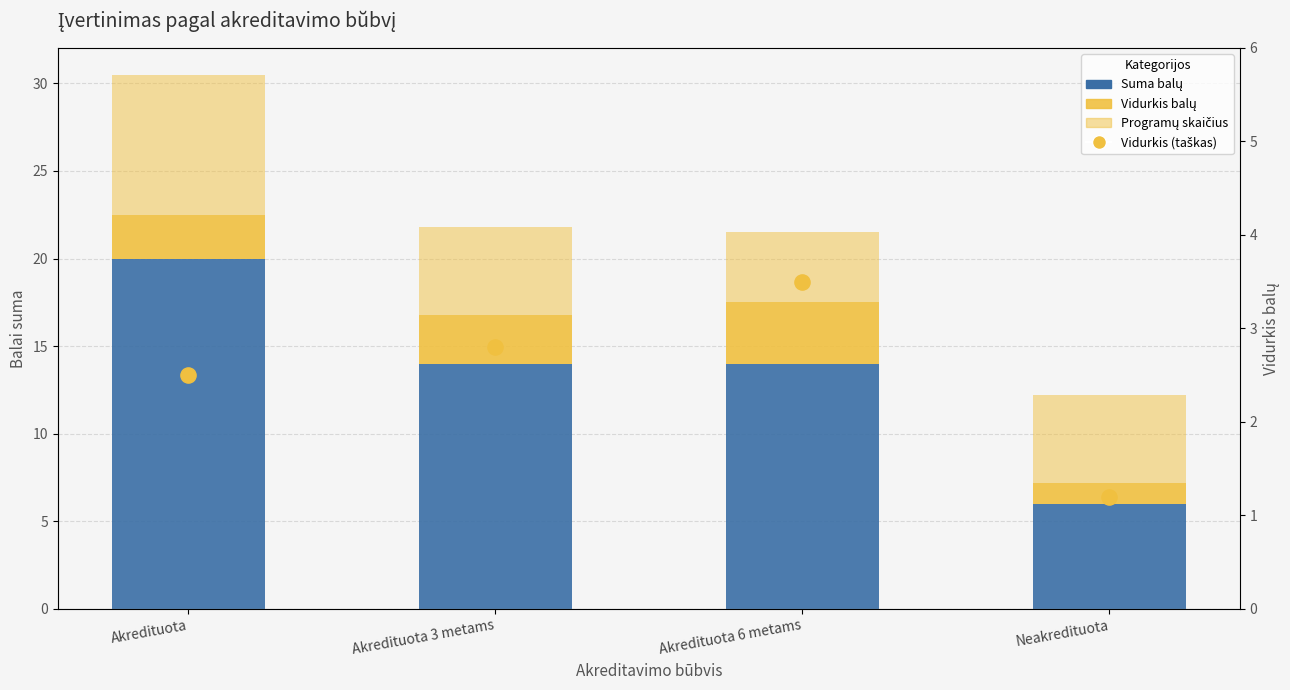

What is the total value across all series at Akredituota 3 metams?

24.6